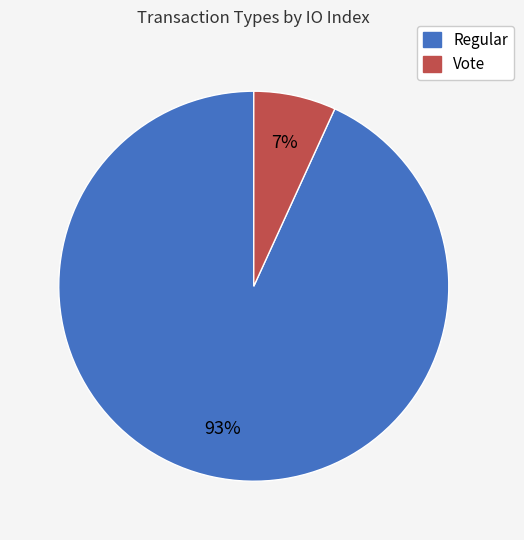

How many segments does this pie chart have?

2